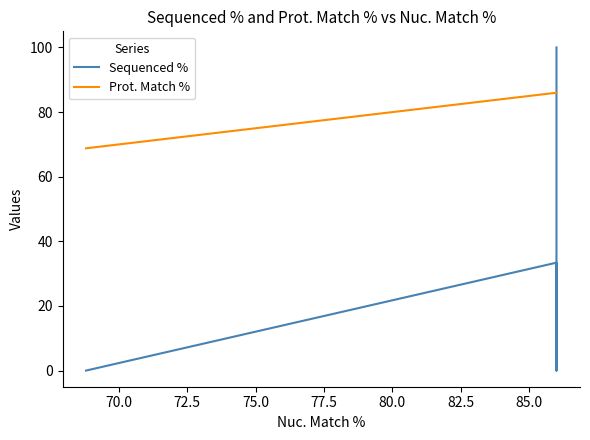

How many intersections are there between Sequenced % and Prot. Match %?

1